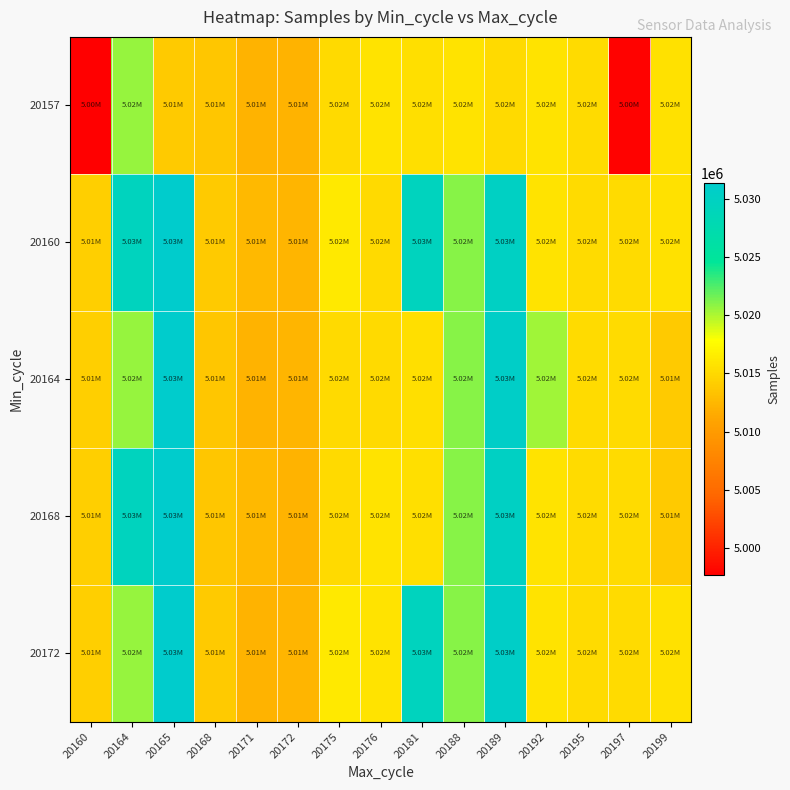

Reading left to right, extract all data points from this chart.

20157: 20160=4997628	20164=5020639	20165=5013855	20168=5013649	20171=5012157	20172=5012157	20175=5015124	20176=5015810	20181=5015506	20188=5015709	20189=5015058	20192=5015812	20195=5015280	20197=4997819	20199=5015601
20160: 20160=5014275	20164=5029420	20165=5031366	20168=5013888	20171=5012534	20172=5012322	20175=5016276	20176=5015077	20181=5029519	20188=5020975	20189=5030135	20192=5015812	20195=5015280	20197=5015168	20199=5015601
20164: 20160=5014275	20164=5020639	20165=5031366	20168=5013649	20171=5012157	20172=5012322	20175=5015124	20176=5015077	20181=5015506	20188=5020975	20189=5030584	20192=5020423	20195=5015280	20197=5015168	20199=5013855
20168: 20160=5014275	20164=5029420	20165=5031366	20168=5013649	20171=5012534	20172=5012237	20175=5015124	20176=5015810	20181=5015506	20188=5020975	20189=5030135	20192=5015812	20195=5015280	20197=5015168	20199=5013855
20172: 20160=5014275	20164=5020639	20165=5031366	20168=5013888	20171=5012157	20172=5012322	20175=5016276	20176=5015810	20181=5029519	20188=5020975	20189=5030584	20192=5015812	20195=5015280	20197=5015168	20199=5015601